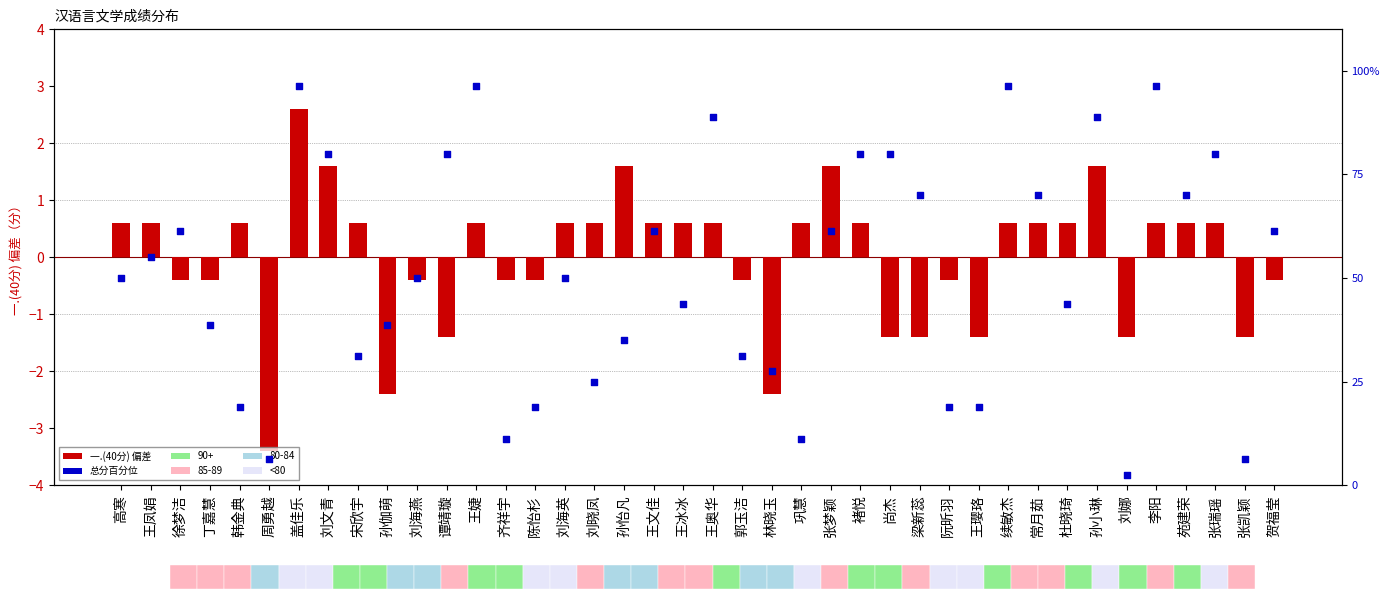

Which series has the largest total across all categories?

总分百分位